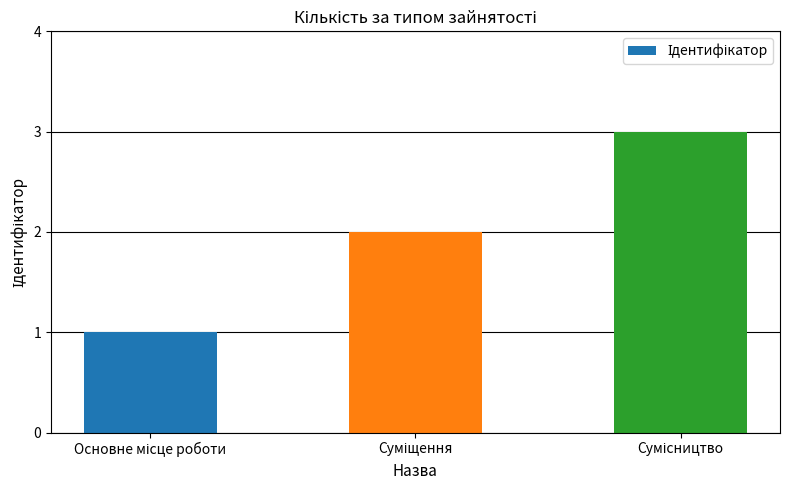

What is the maximum value shown in the chart?

3